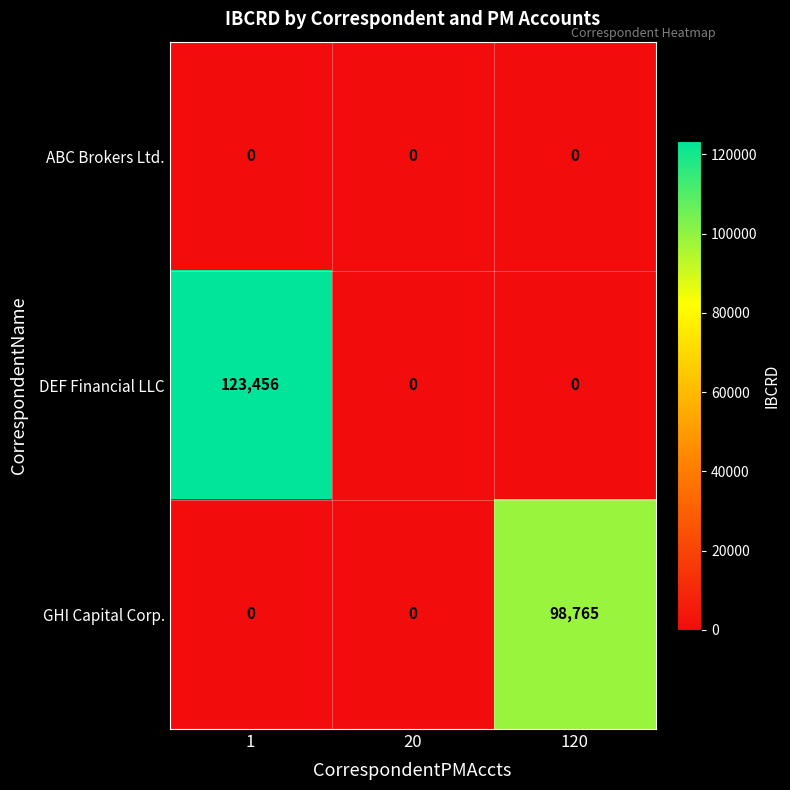

Reading left to right, extract all data points from this chart.

ABC Brokers Ltd.: 1=0	20=0	120=0
DEF Financial LLC: 1=123456	20=0	120=0
GHI Capital Corp.: 1=0	20=0	120=98765